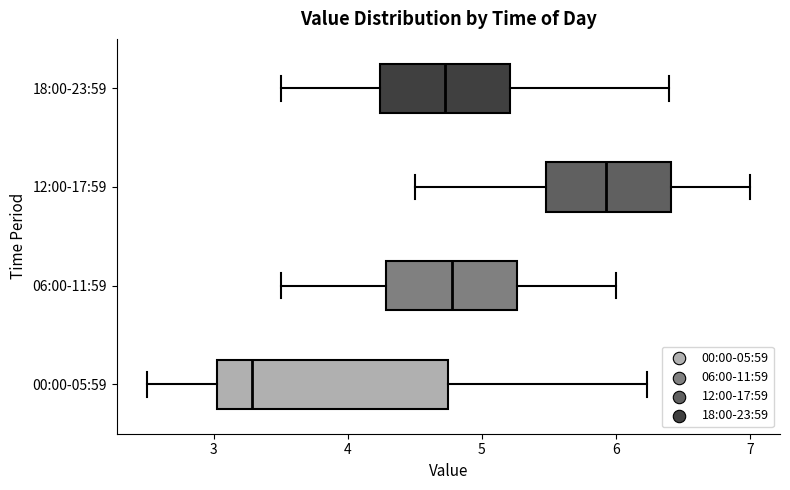

Reading bottom to top, read every box against the x-axis: the position of its median line, the range the box covers, and the ends of its whiskers. The values are not printed on the chart, so give them approximately, as read against the axis.

00:00-05:59: median 3.3, box 3.0 to 4.7, whiskers 2.5 to 6.2
06:00-11:59: median 4.8, box 4.3 to 5.3, whiskers 3.5 to 6.0
12:00-17:59: median 5.9, box 5.5 to 6.4, whiskers 4.5 to 7.0
18:00-23:59: median 4.7, box 4.2 to 5.2, whiskers 3.5 to 6.4